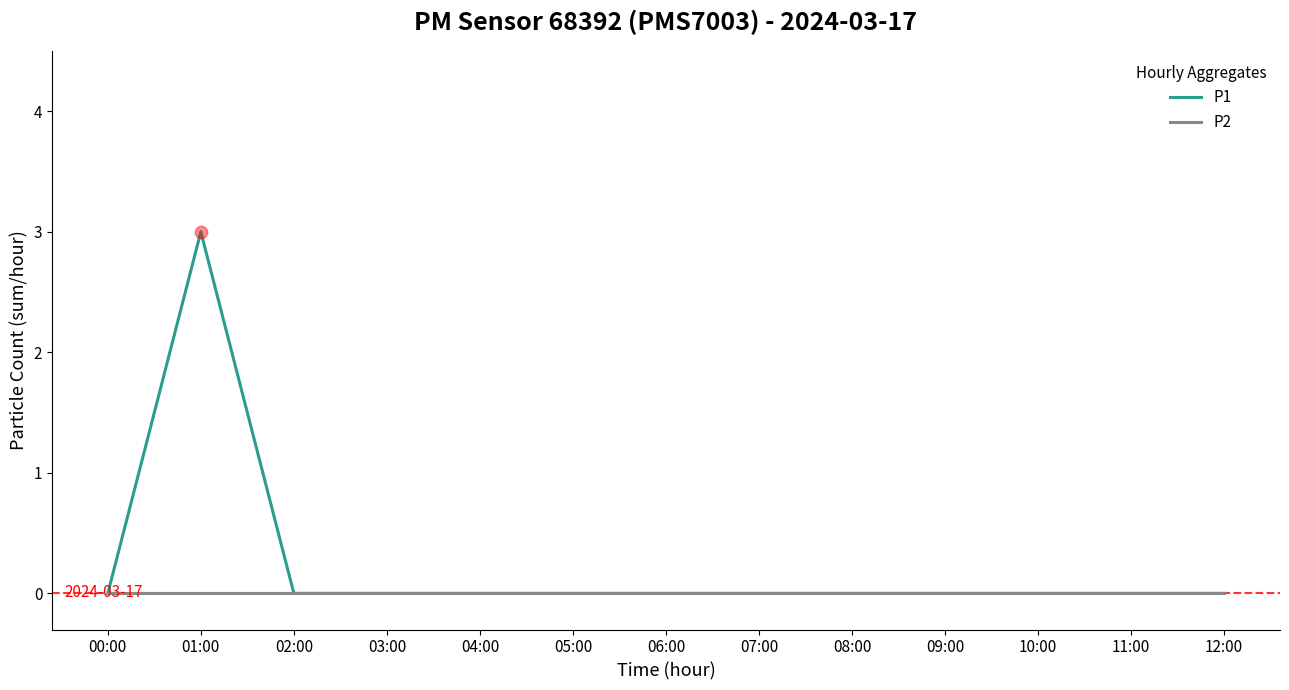

Which series has the widest spread of values?

P1